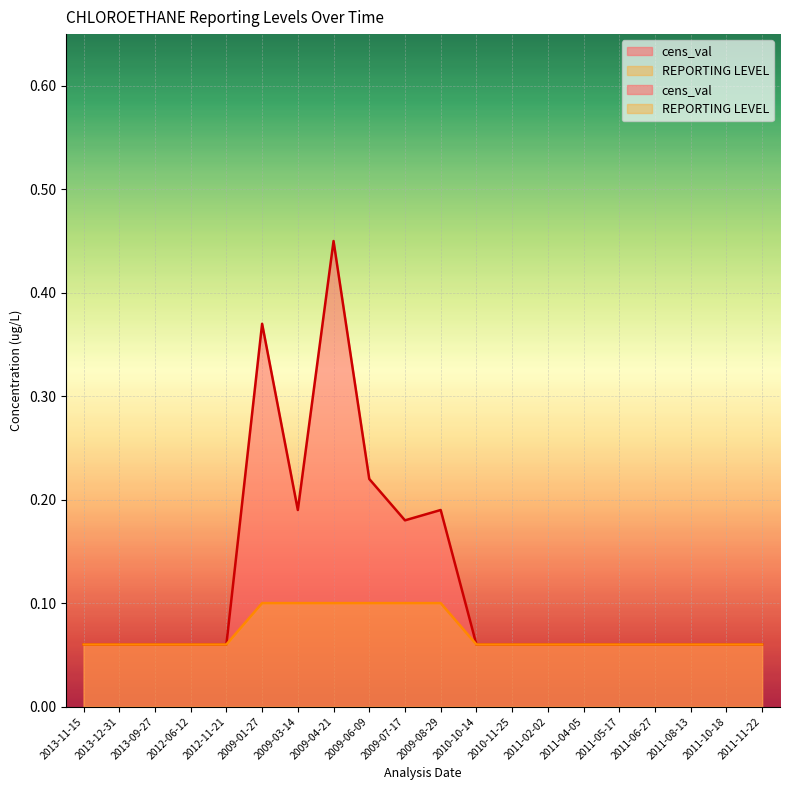

What is the average value of the REPORTING LEVEL series?

0.1